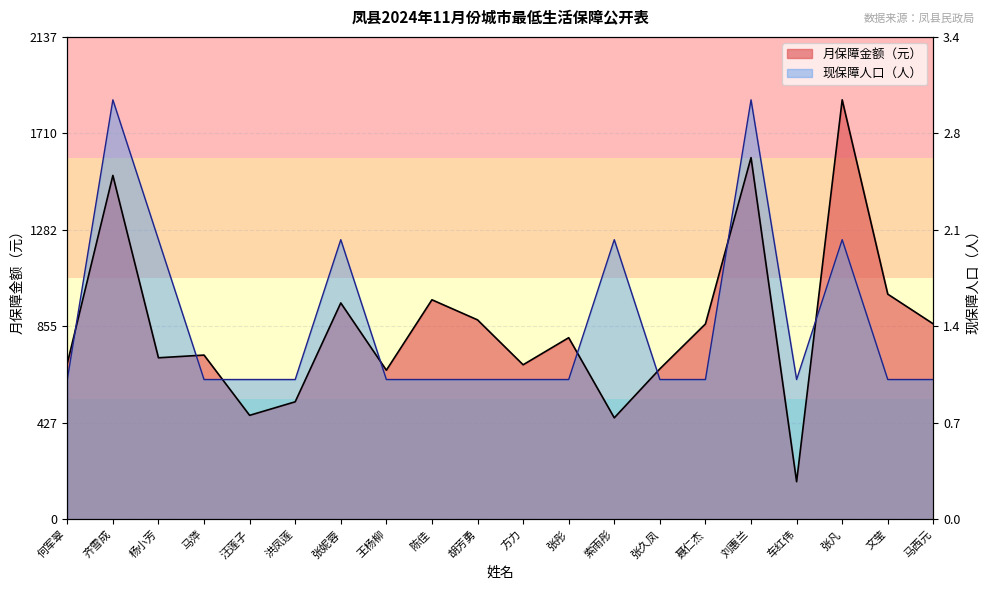

Rank the series by their maximum value, from highest to lowest.

月保障金额（元）, 现保障人口（人）